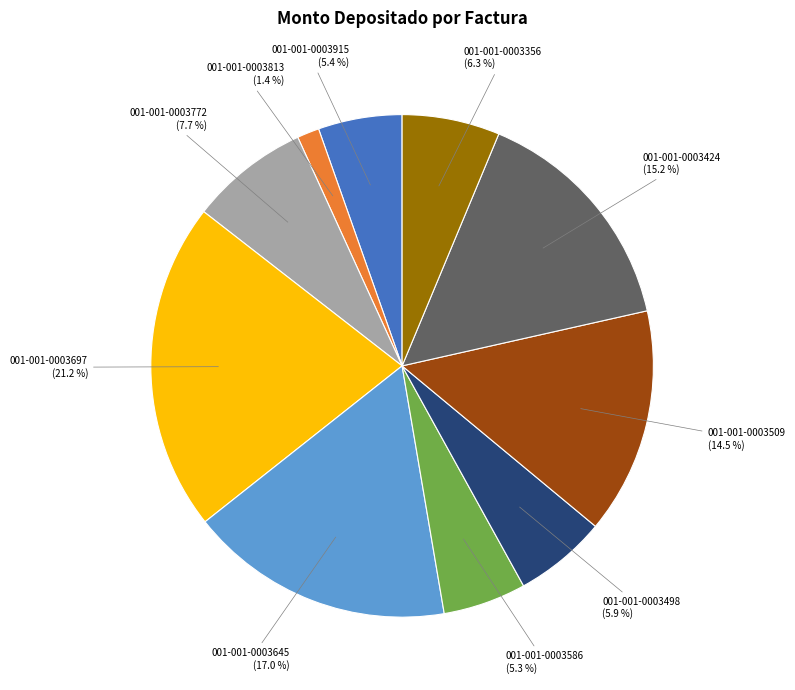

What percentage is the 001-001-0003498 slice, to the nearest percent?

6%